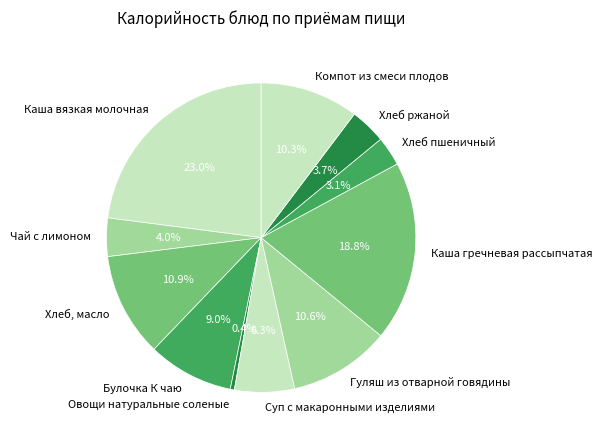

Which has a higher value, Компот из смеси плодов or Чай с лимоном?

Компот из смеси плодов